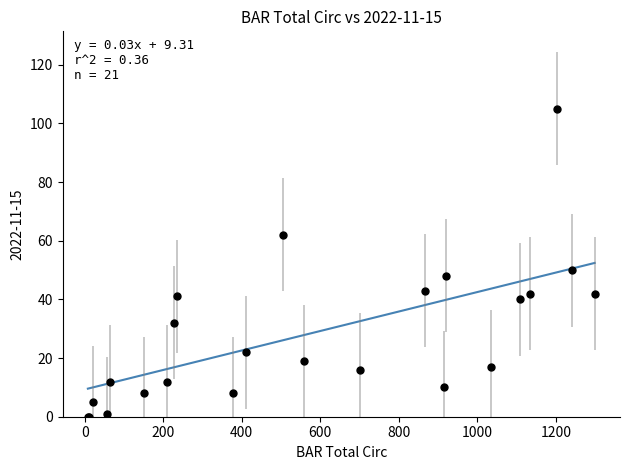

What Y value in the scatter plot is closest to 52?

50